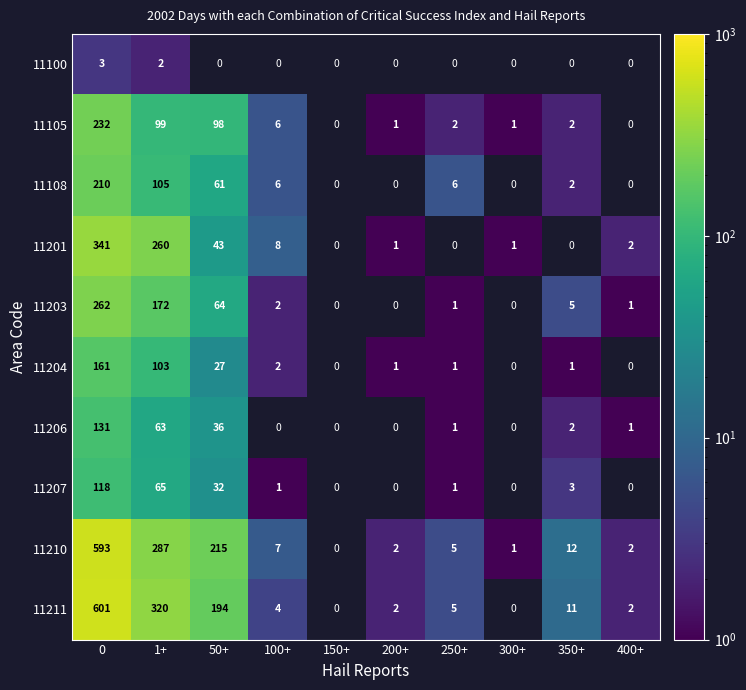

The value of 11203 at 400+ is 1.4. True or false?

False